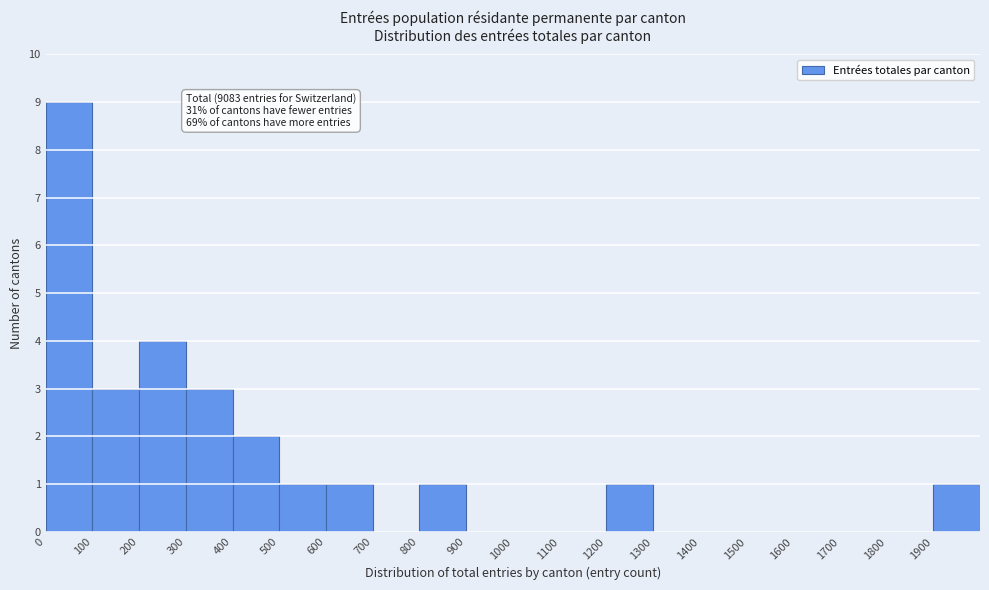

Over which range of the x-axis is the bar tallest?

0 to 100